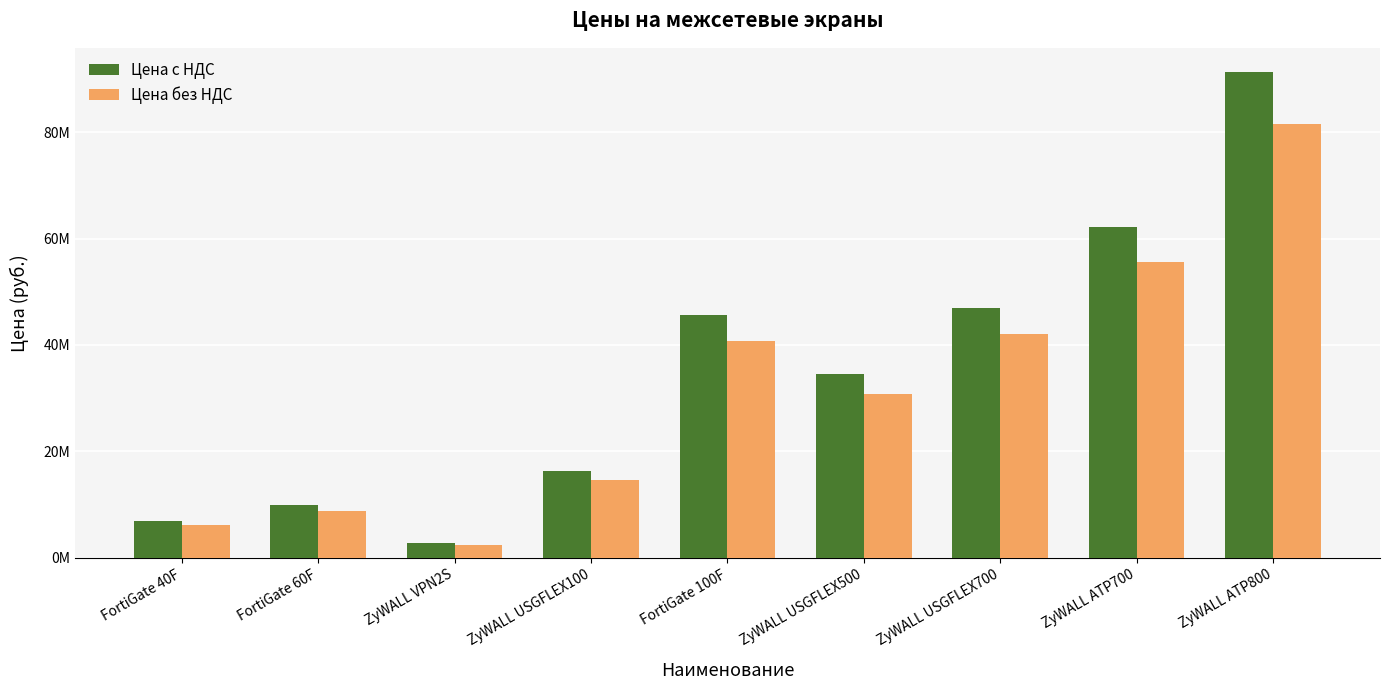

At which category is the sum across all series the highest?

ZyWALL ATP800